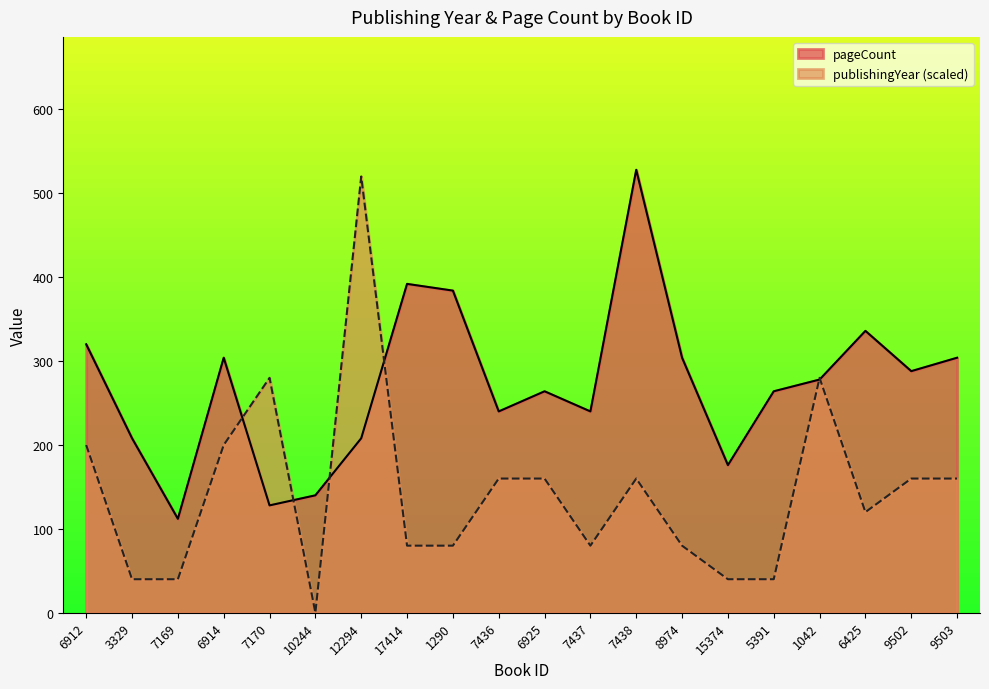

What position from the right is 6914?

17